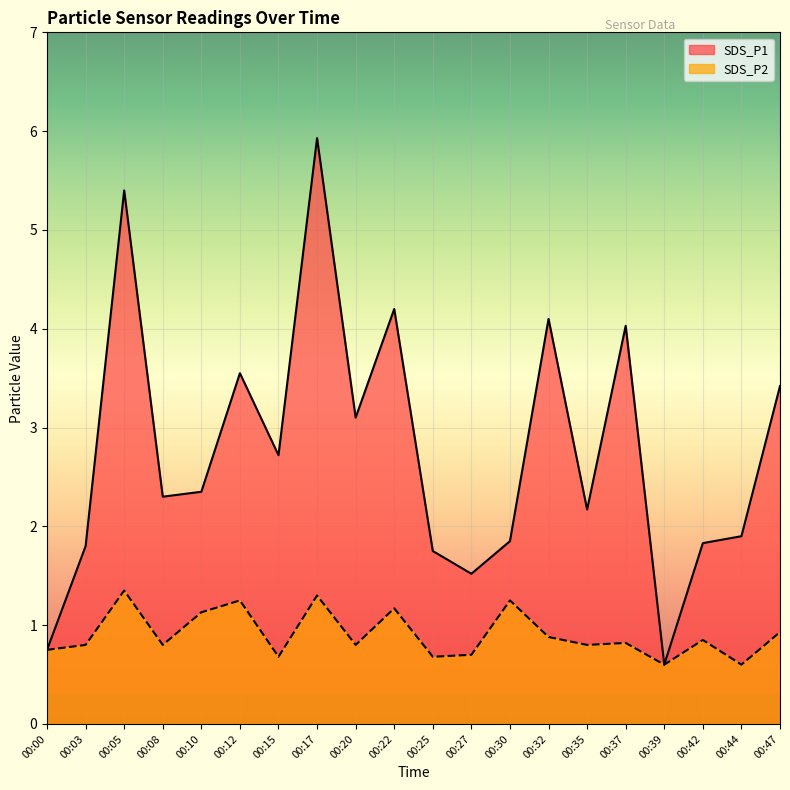

Count the number of categories in the chart.

20